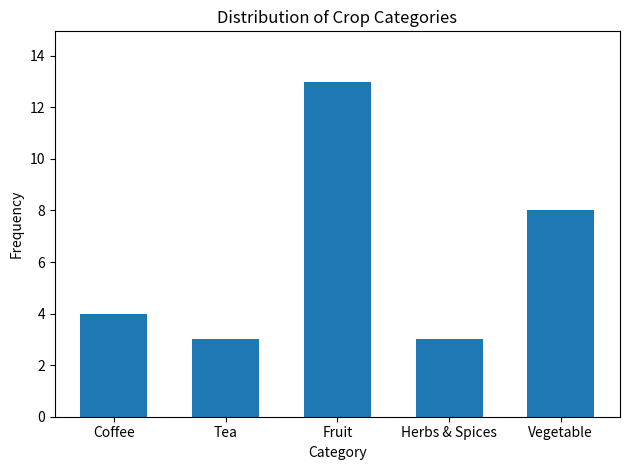

At which label is the value closest to 8?

Vegetable